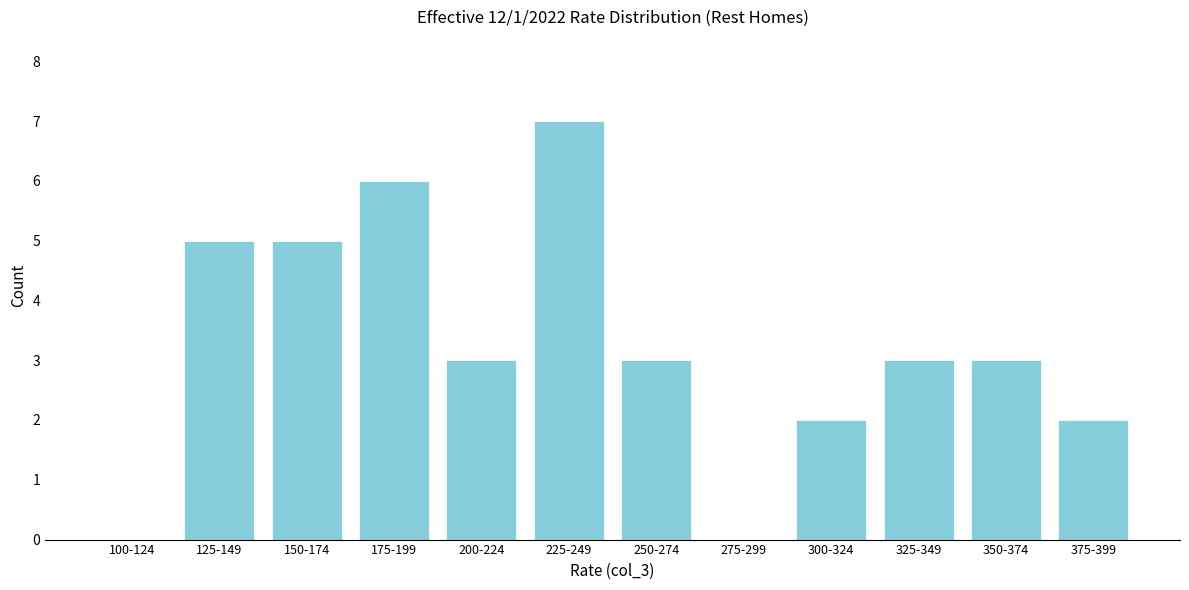

Reading right to left, what are all the values shown in this chart?

375-399=2	350-374=3	325-349=3	300-324=2	275-299=0	250-274=3	225-249=7	200-224=3	175-199=6	150-174=5	125-149=5	100-124=0